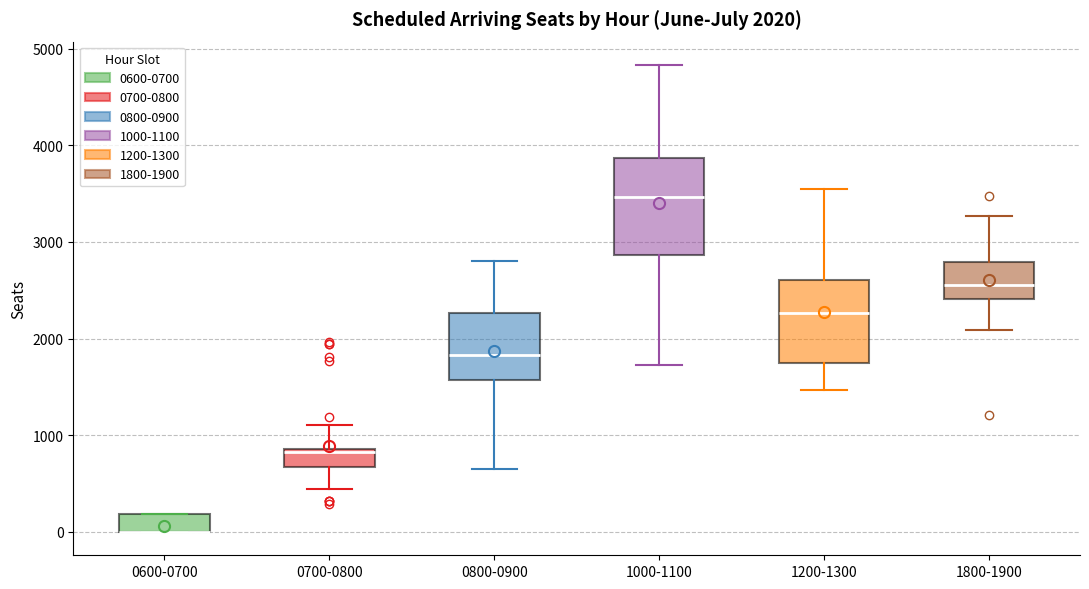

Comparing the boxes themselves (not the whiskers), which one is the tallest?

1000-1100